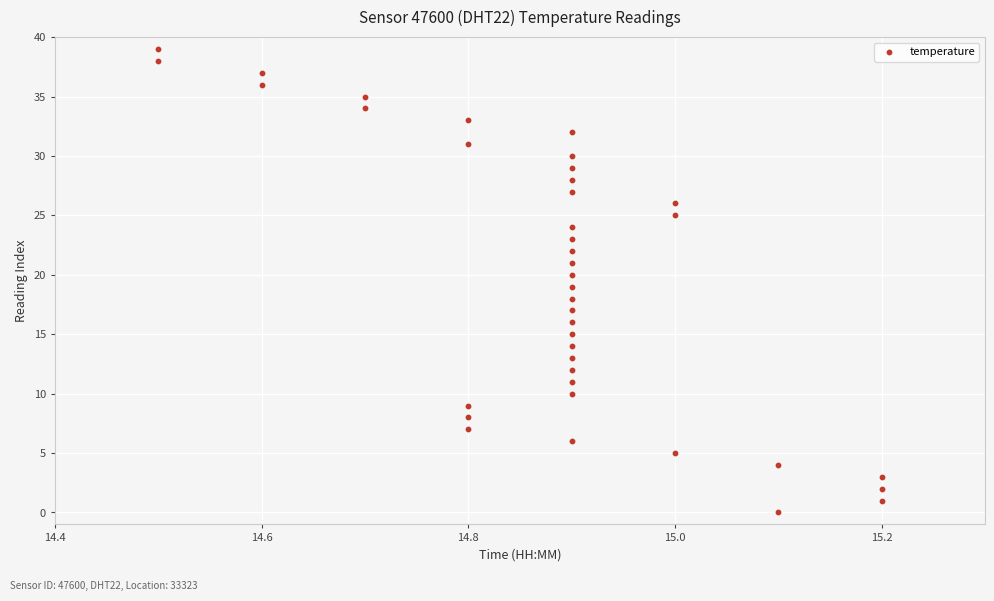

What is the range of Y values (max minus min)?

39